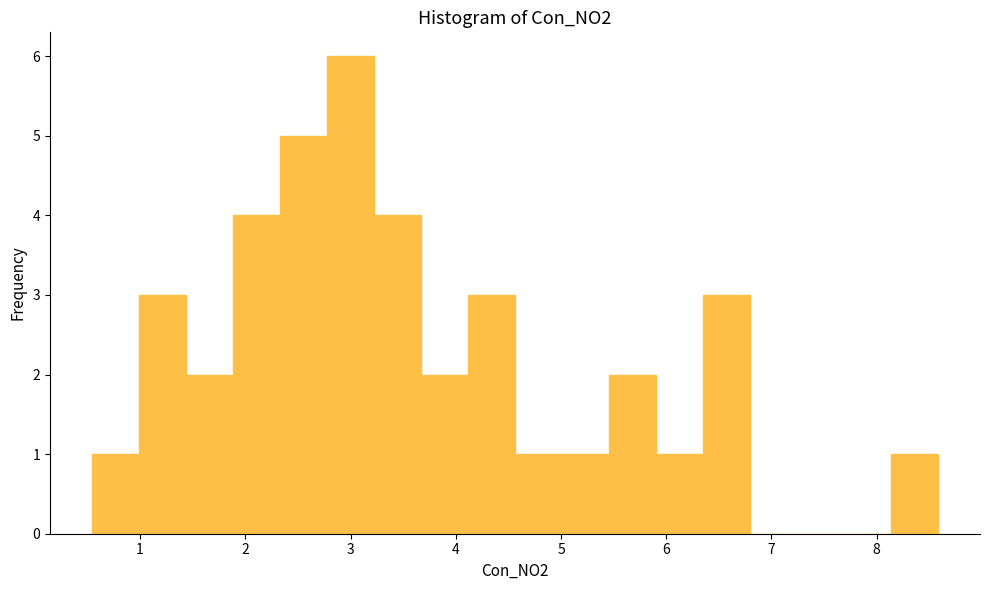

How tall is the bar that spans 3.2 to 3.7 on the x-axis? Neither the bar edges nor the heights are printed on the chart, so give them approximately, as read against the axes.

4